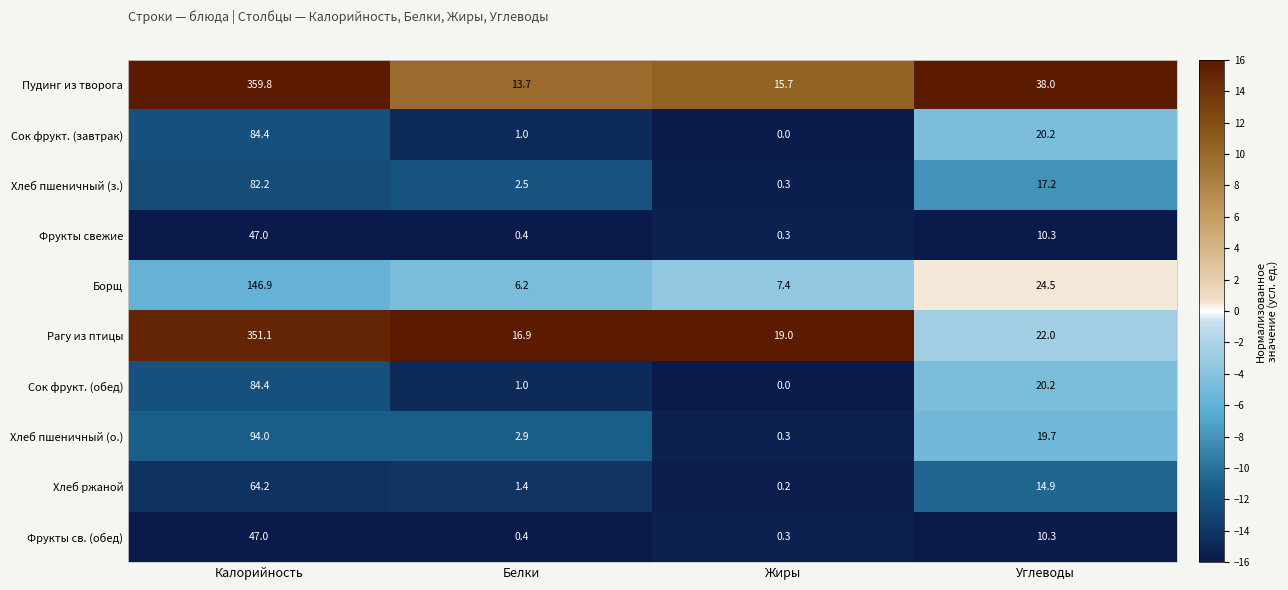

What is the highest value of the Рагу из птицы series?

351.1